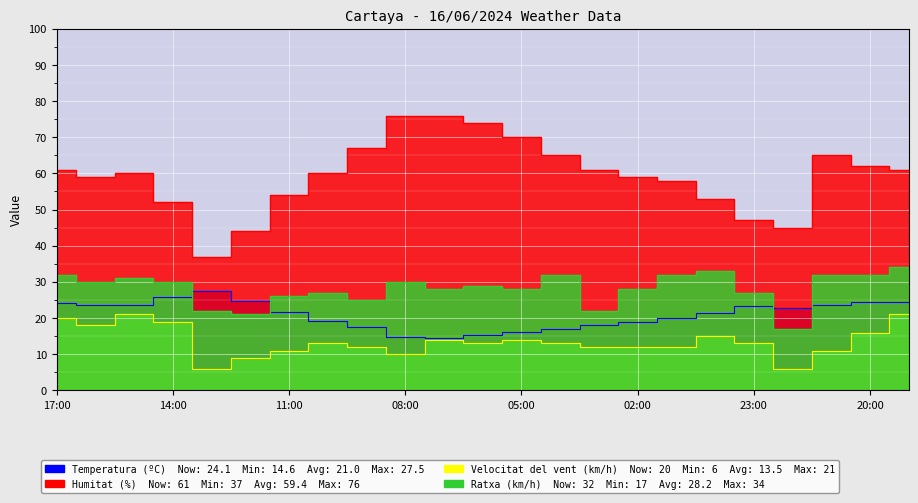

Where is the first local maximum for Humitat (%)?

15:00